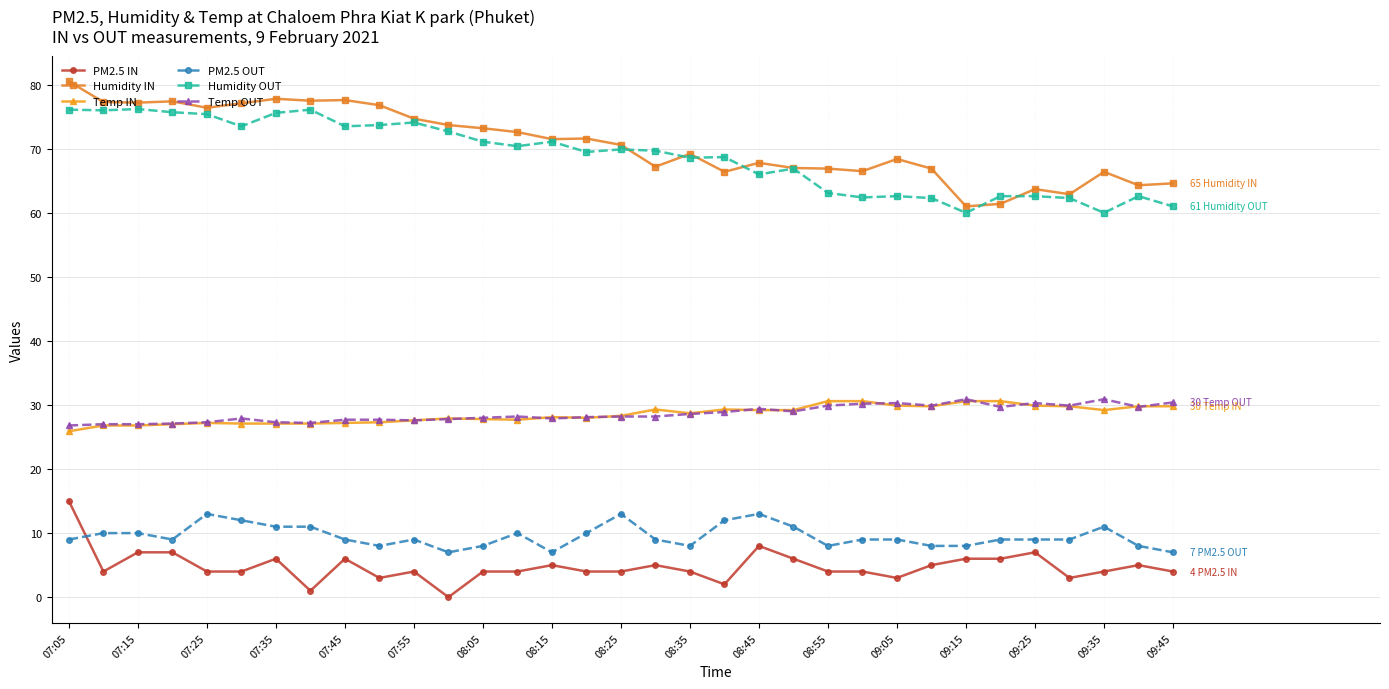

What is the value of the PM2.5 OUT point at the 11th from the left?

9.0